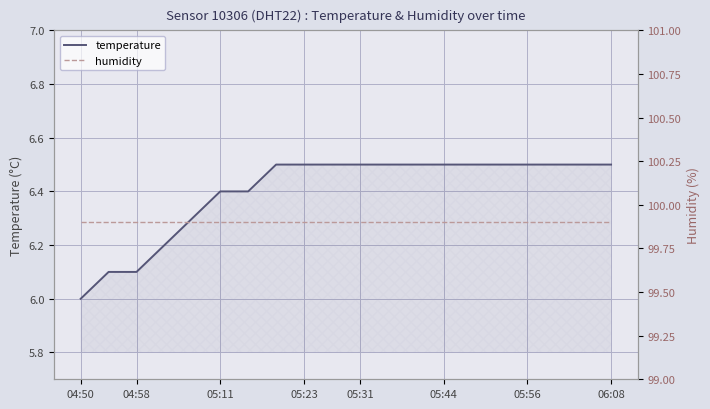

Which series has the largest total across all categories?

humidity